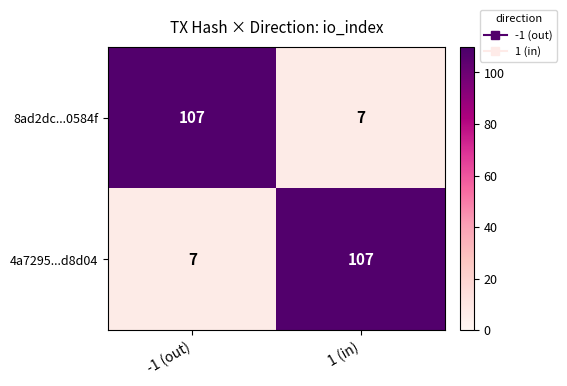

The value of 8ad2dc...0584f at 1 (in) is 3. True or false?

False